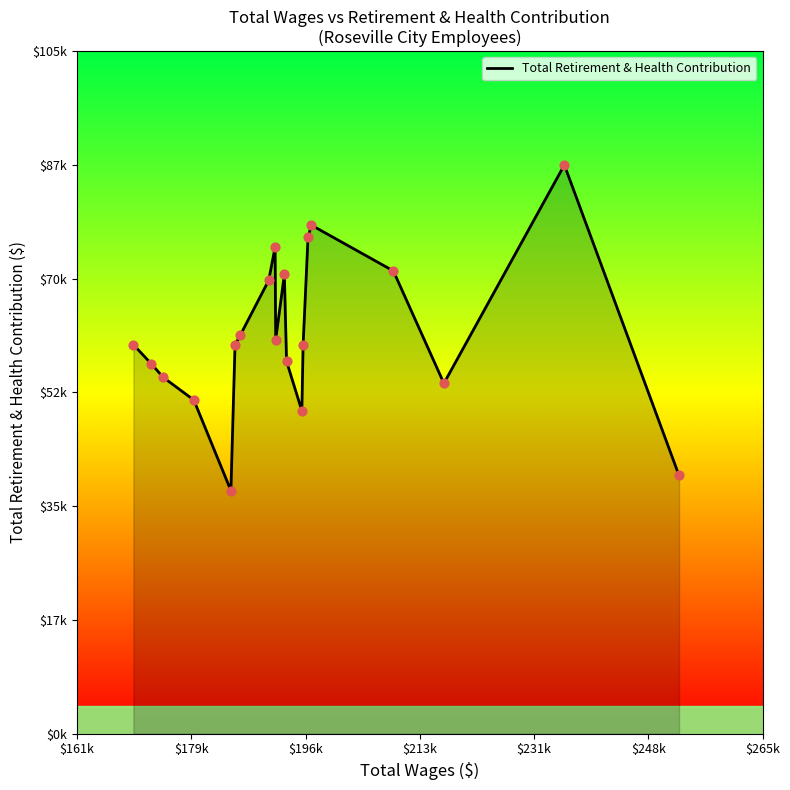

Is this an area chart (filled region under the line)?

Yes